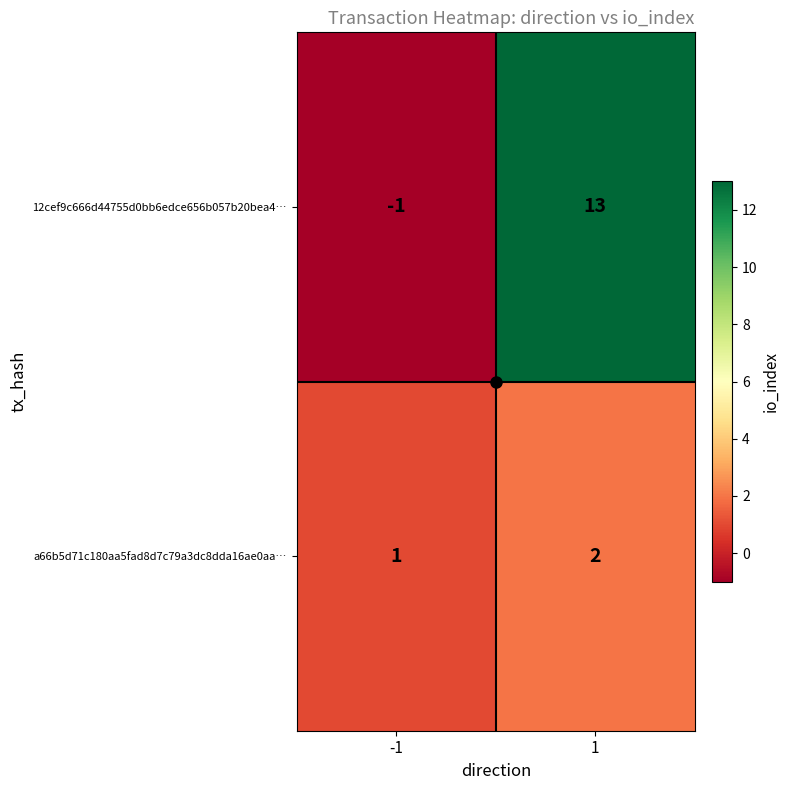

Between -1 and 1, which series saw the biggest shift?

12cef9c666d44755d0bb6edce656b057b20bea4…